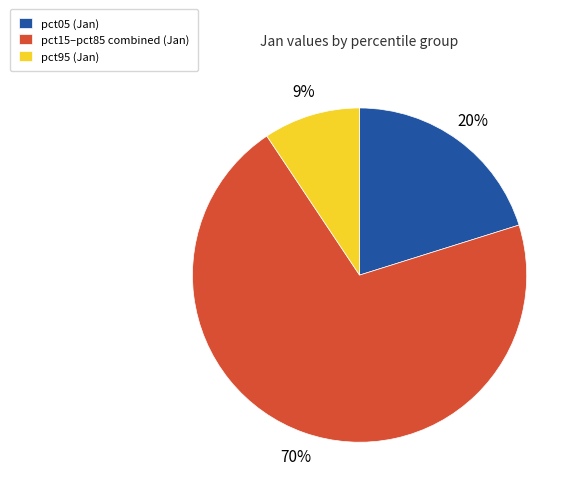

The pct05 (Jan) slice represents 35% of the pie. True or false?

False